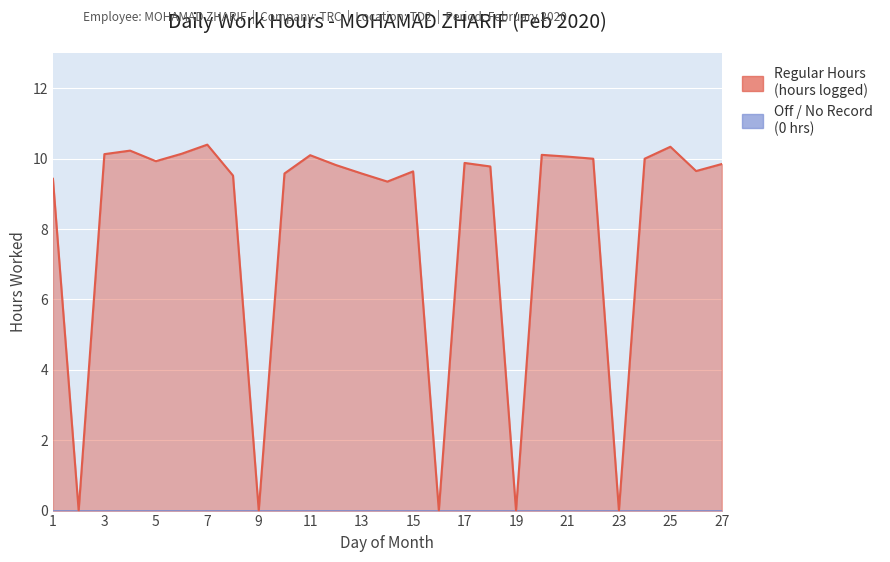

Reading left to right, list all the values displayed in this chart.

9.4	0.0	10.1	10.2	9.9	10.1	10.4	9.5	0.0	9.6	10.1	9.8	9.6	9.3	9.6	0.0	9.9	9.8	0.0	10.1	10.1	10.0	0.0	10.0	10.3	9.7	9.8